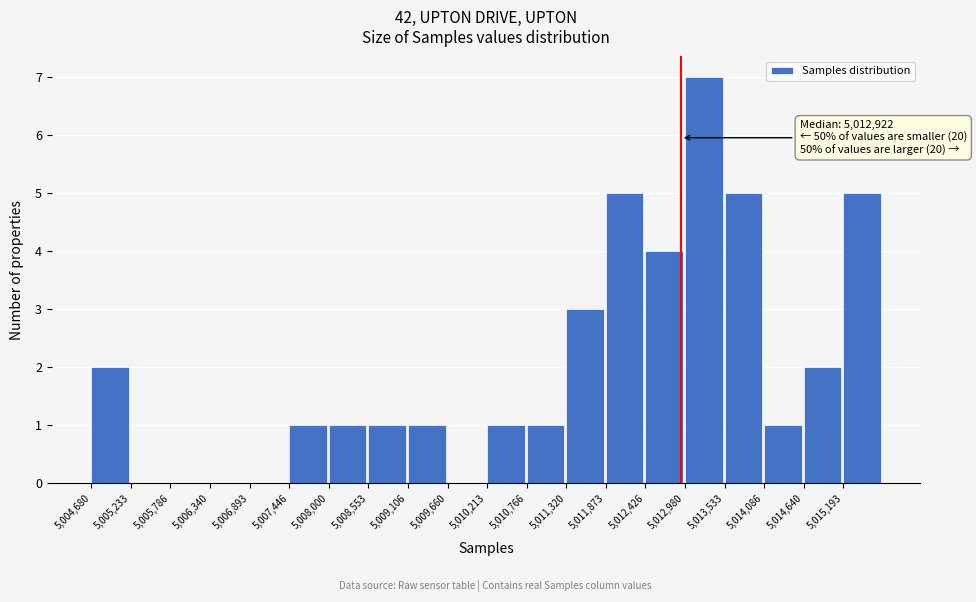

Which range on the x-axis has the tallest bar?

5013000 to 5013500